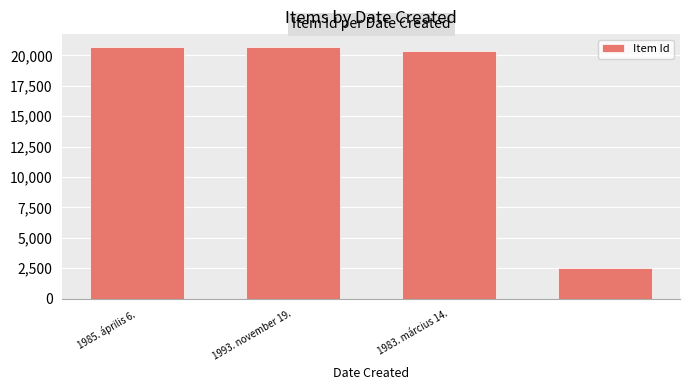

What is the smallest value displayed?

2557